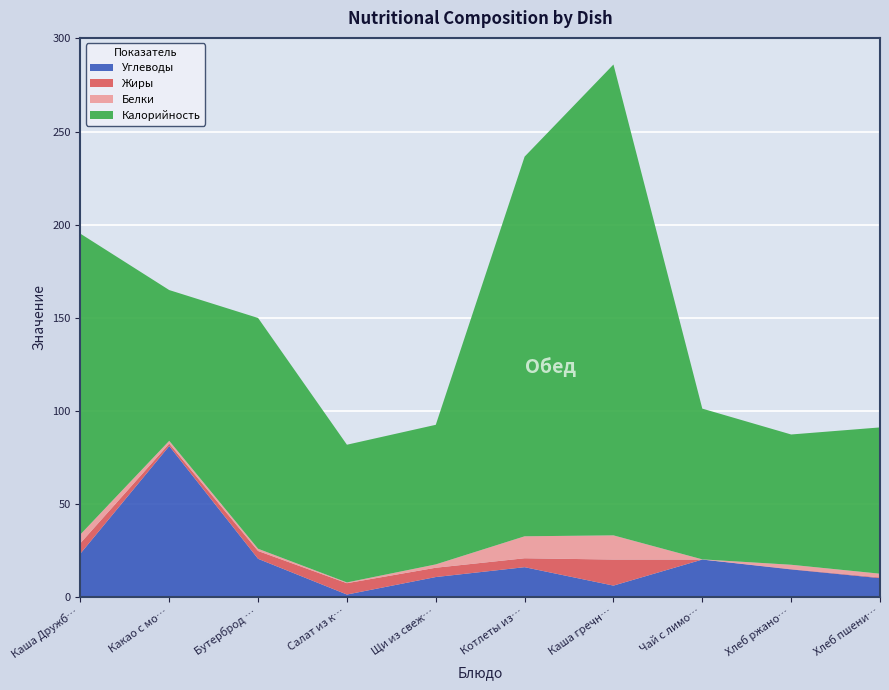

Reading left to right, list all the values displayed in this chart.

Калорийность: 161.6	81.0	124.0	74.0	75.0	204.0	253.0	81.0	70.0	78.6
Белки: 4.7	1.5	1.2	0.4	1.8	11.8	13.0	0.1	2.3	2.0
Жиры: 5.6	1.3	4.2	6.1	5.0	4.8	14.0	0.0	0.2	0.4
Углеводы: 23.2	81.0	20.4	1.2	10.6	15.9	6.0	20.0	14.7	10.0